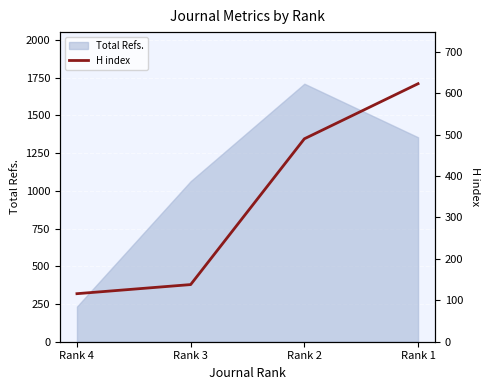

At which category does the chart reach its minimum across all series?

Rank 4